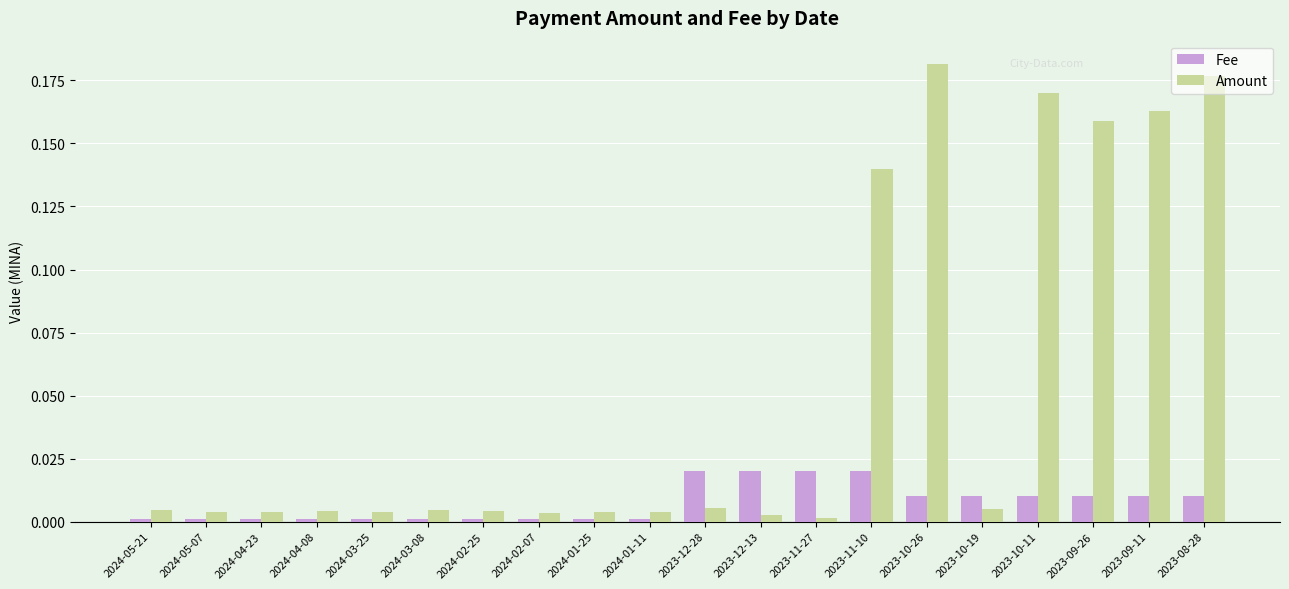

The Amount series shows 0.3 at 2023-09-26. True or false?

False